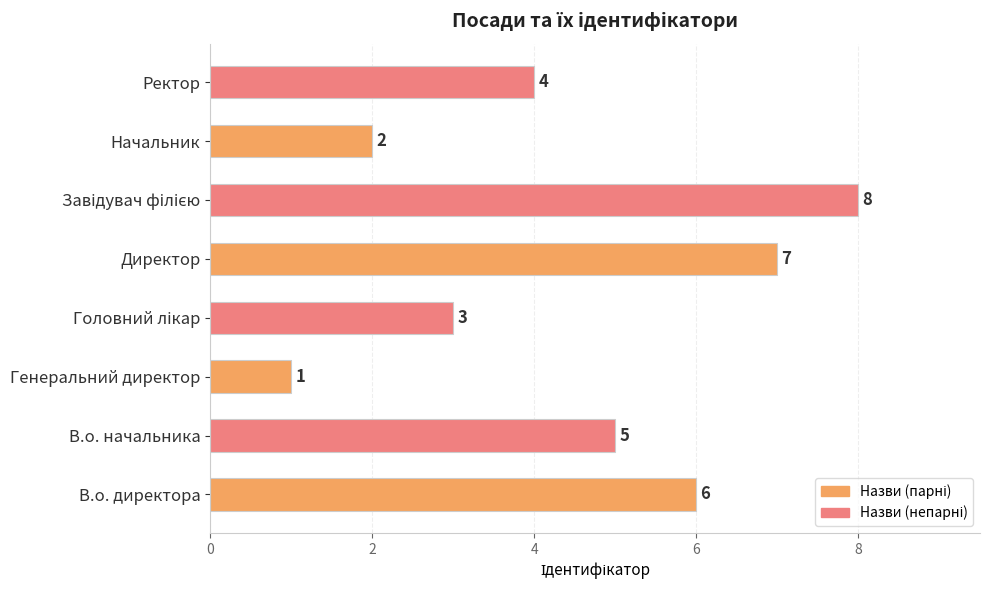

Is it true that the value at В.о. директора is 10?

False